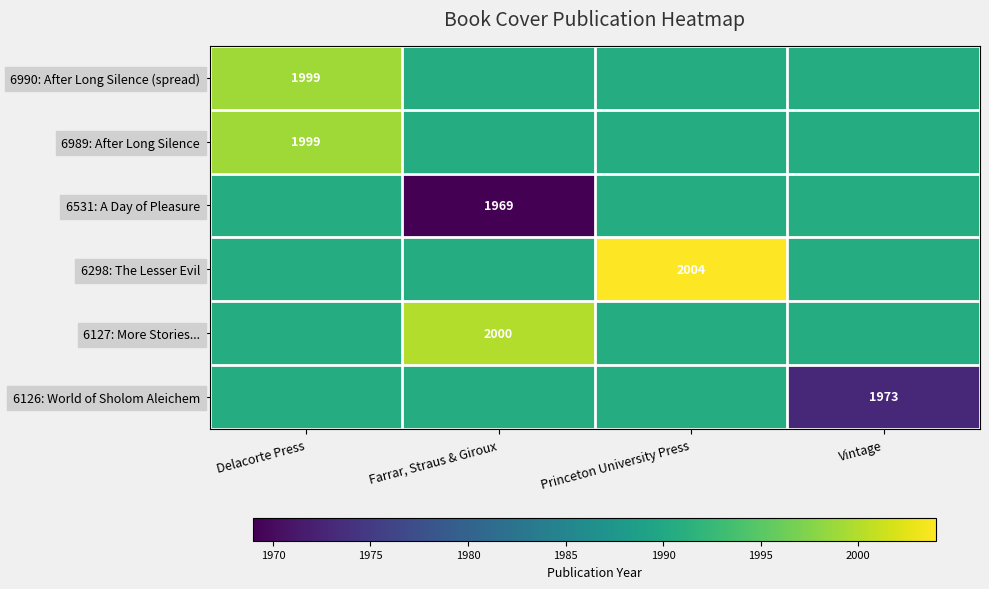

List the series in order of their peak value, highest first.

6298: The Lesser Evil, 6127: More Stories..., 6990: After Long Silence (spread), 6989: After Long Silence, 6531: A Day of Pleasure, 6126: World of Sholom Aleichem